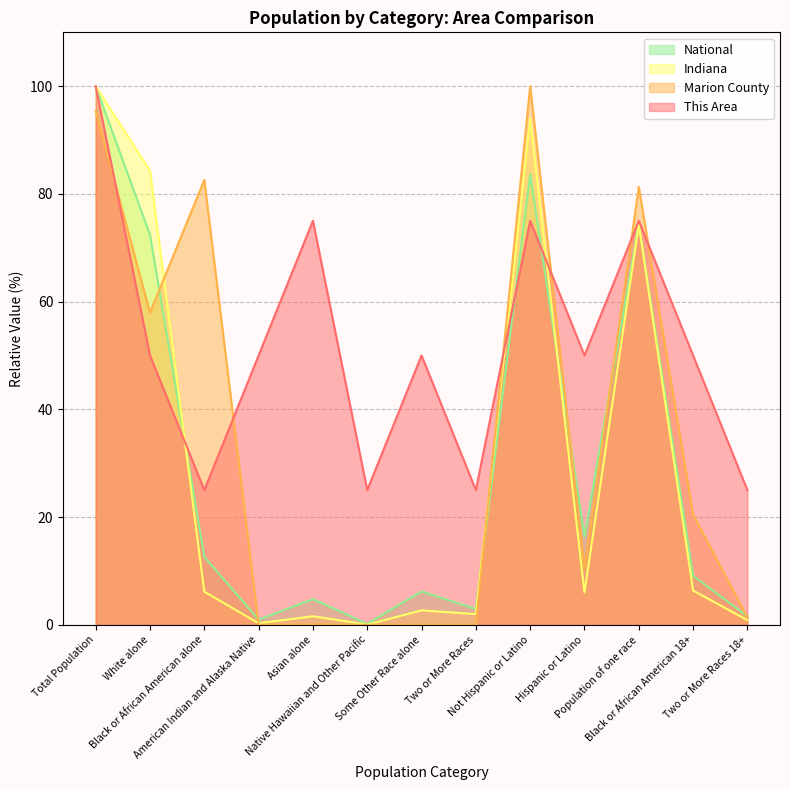

What is the sum of the National values at Total Population and White alone?

172.4